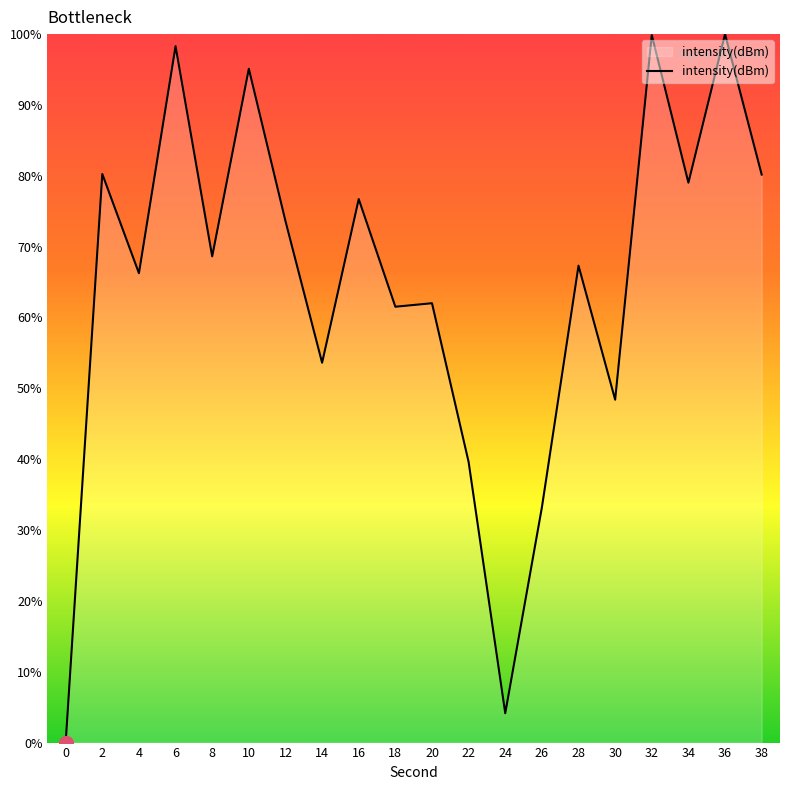

Where does the data first go above 68?

2